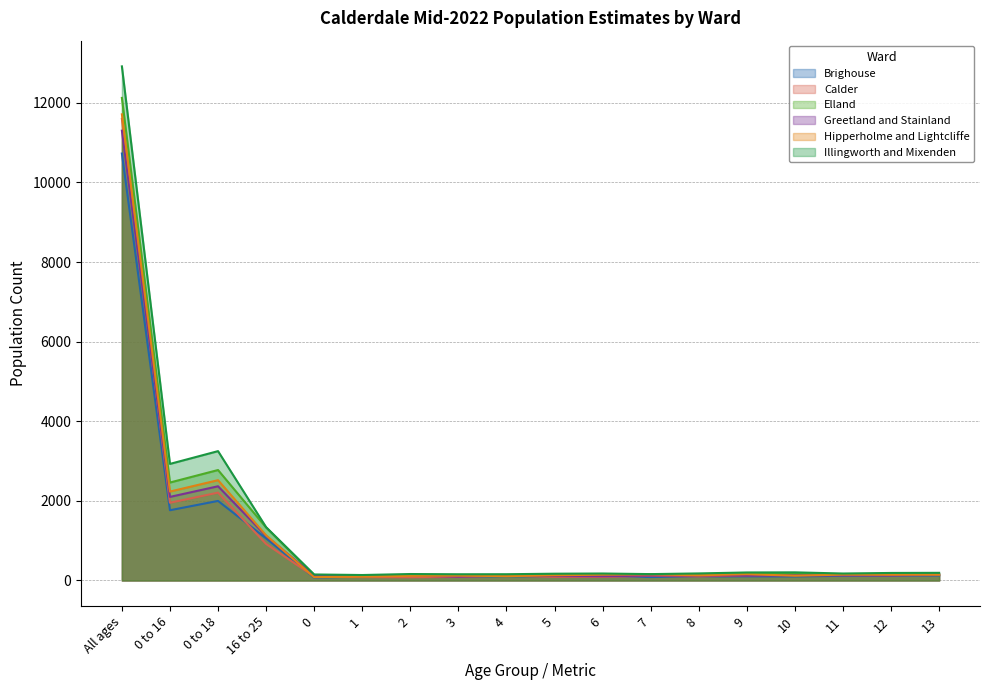

In Illingworth and Mixenden, how many points are lower than both neighbors (excluding endpoints)?

5